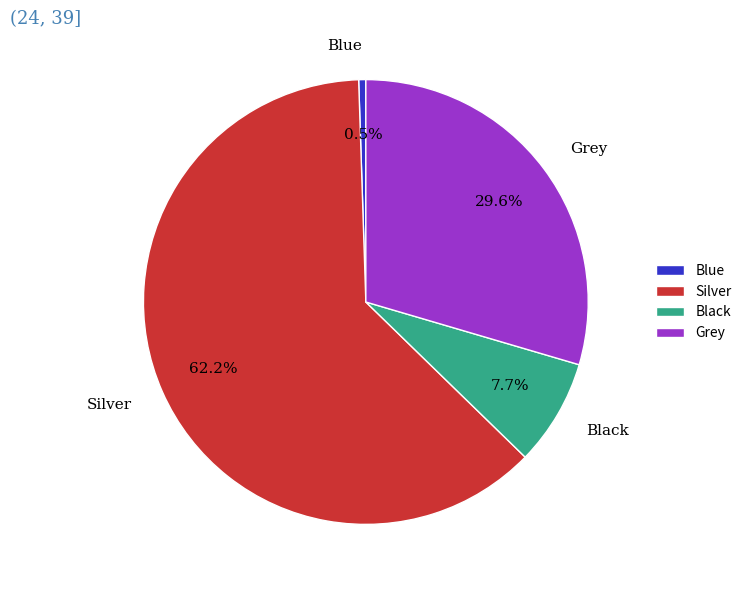

To the nearest percent, what is the average slice percentage?

25%